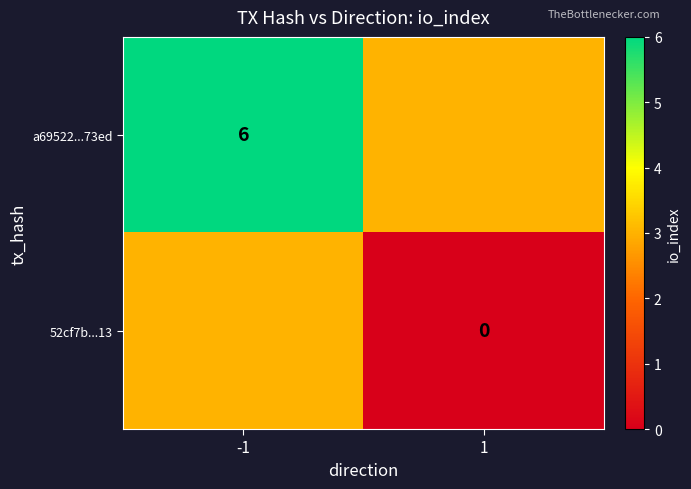

The value of a69522...73ed at -1 is 6. True or false?

True